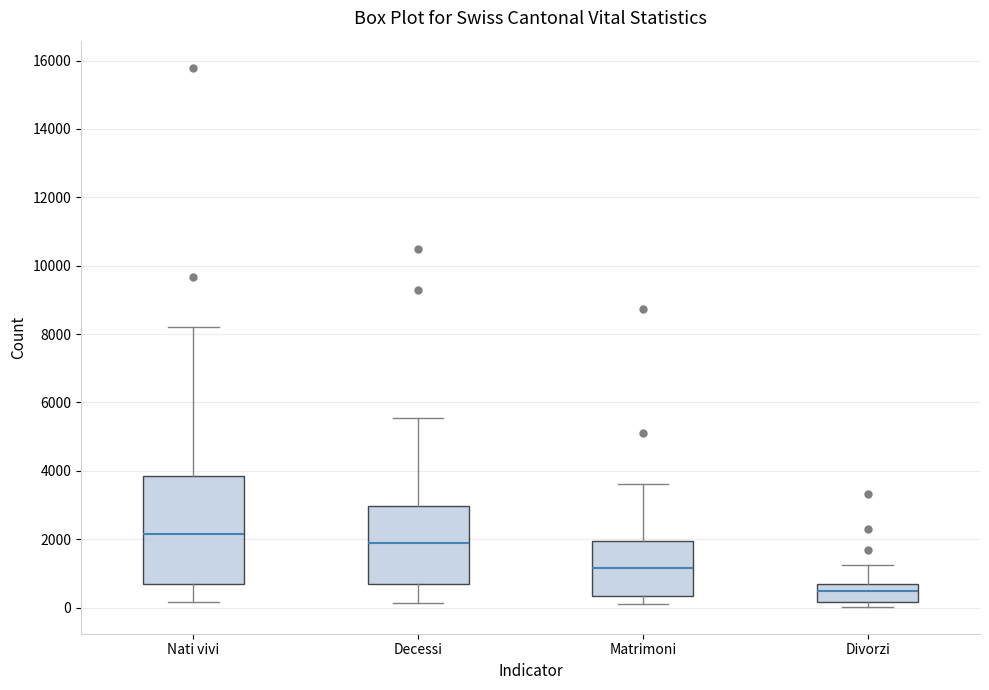

Which box is the tallest, from its lower edge to its upper edge?

Nati vivi